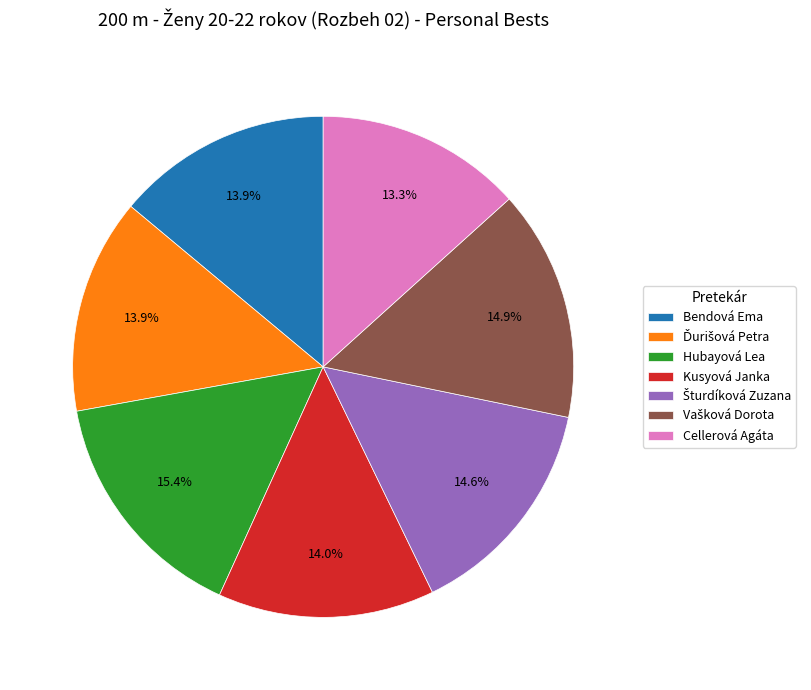

Does Hubayová Lea represent more than half of the total?

No